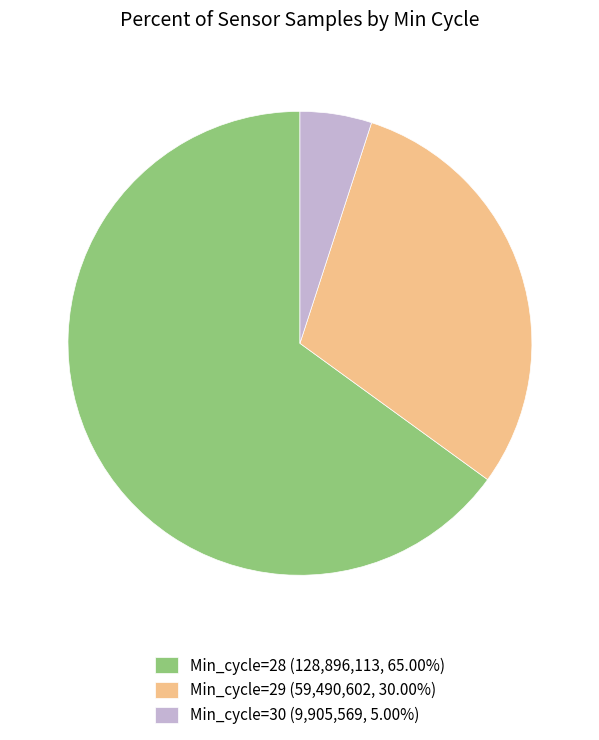

How many segments does this pie chart have?

3